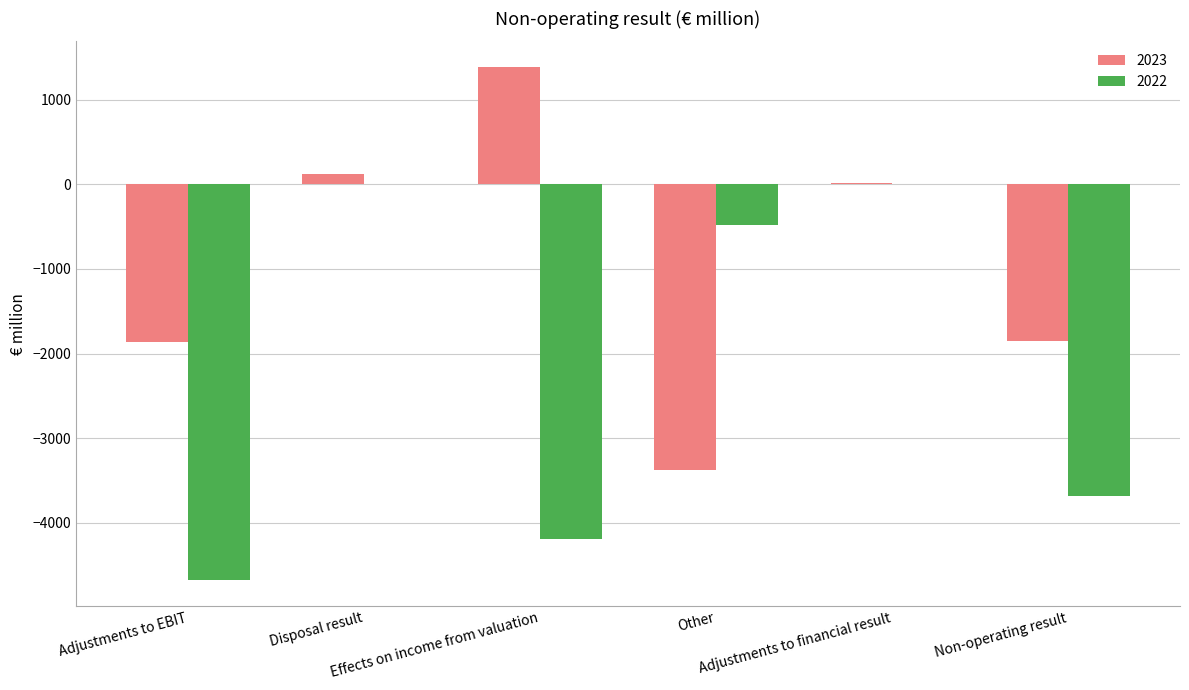

What is the sum of all 2022 values?

-13038